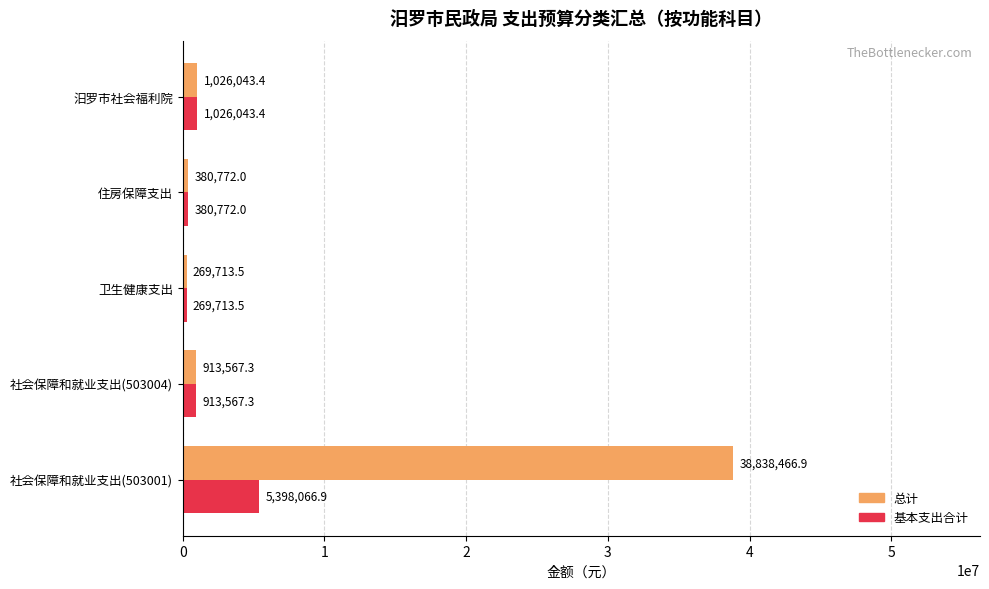

Rank the series by their maximum value, from highest to lowest.

总计, 基本支出合计